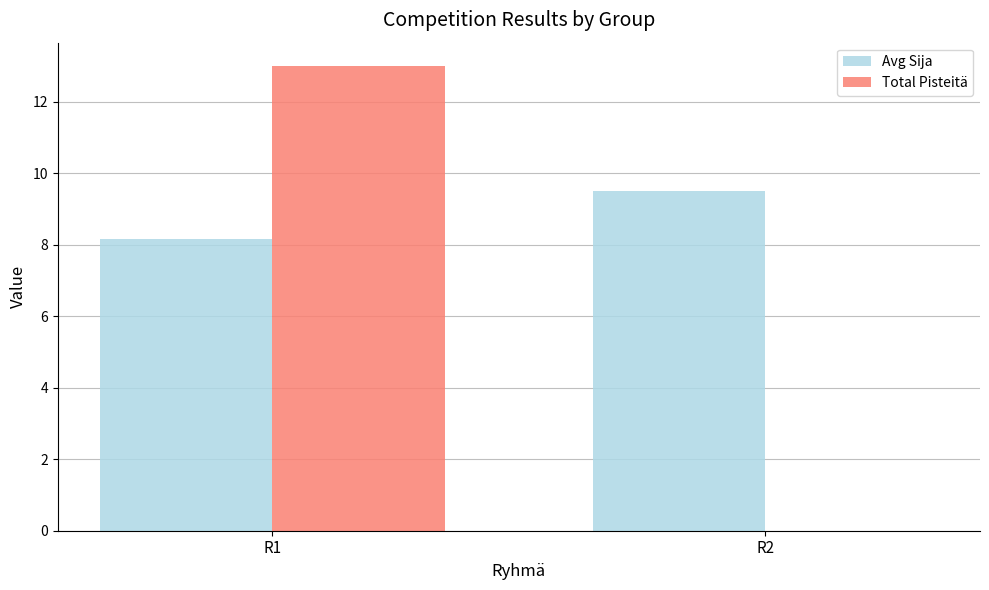

What is the total value across all series at R2?

9.5